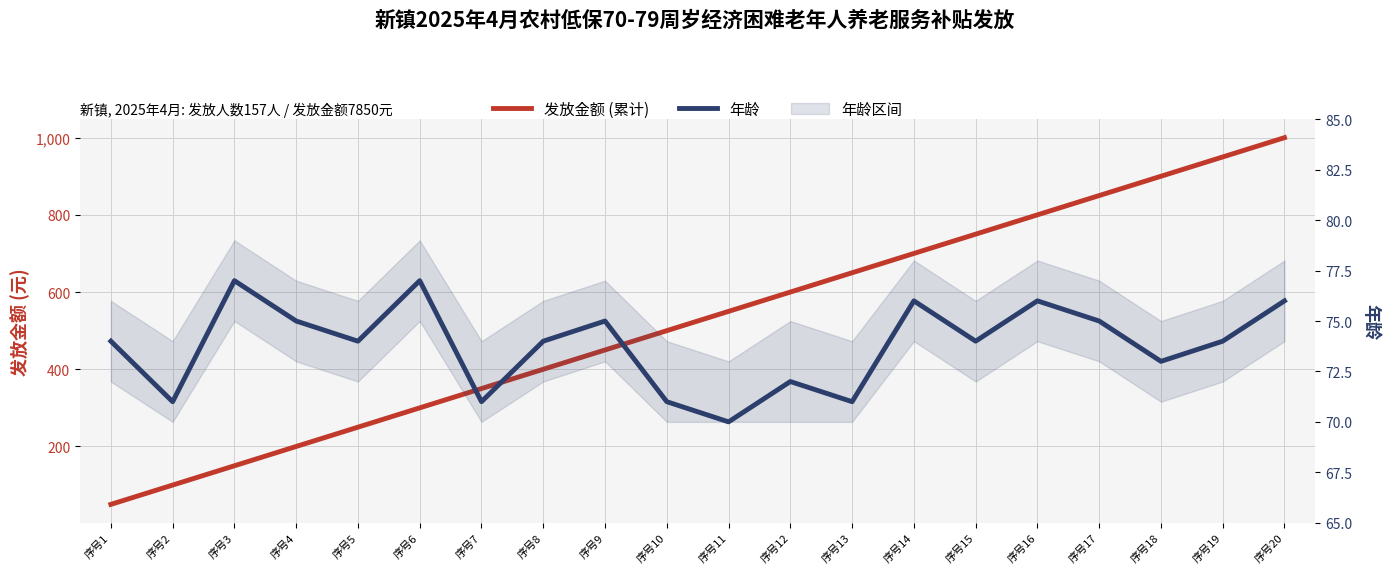

What is the sum of the 年龄 values at 序号6 and 序号13?

148